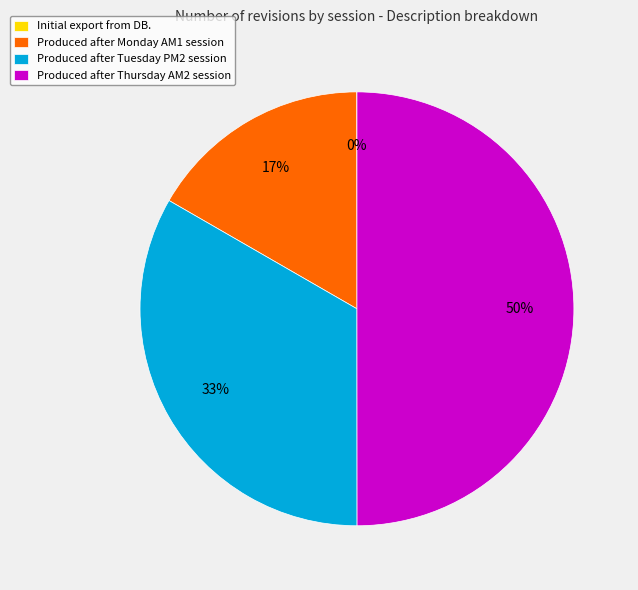

True or false: Produced after Tuesday PM2 session accounts for 33% of the total.

True